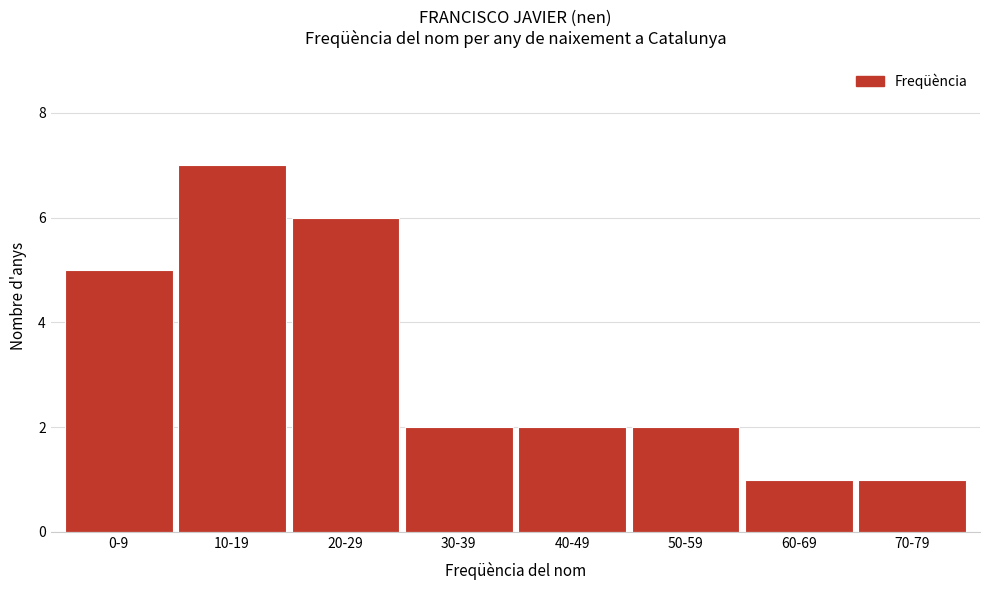

Reading right to left, list all the values displayed in this chart.

1	1	2	2	2	6	7	5